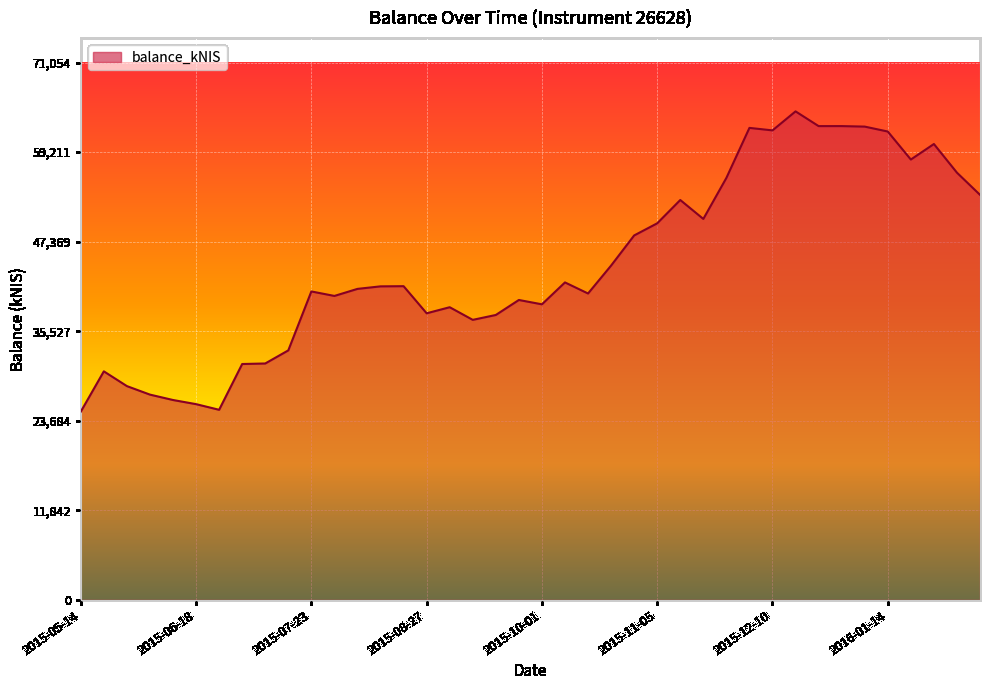

What is the difference between the maximum and minimum values?

39699.0